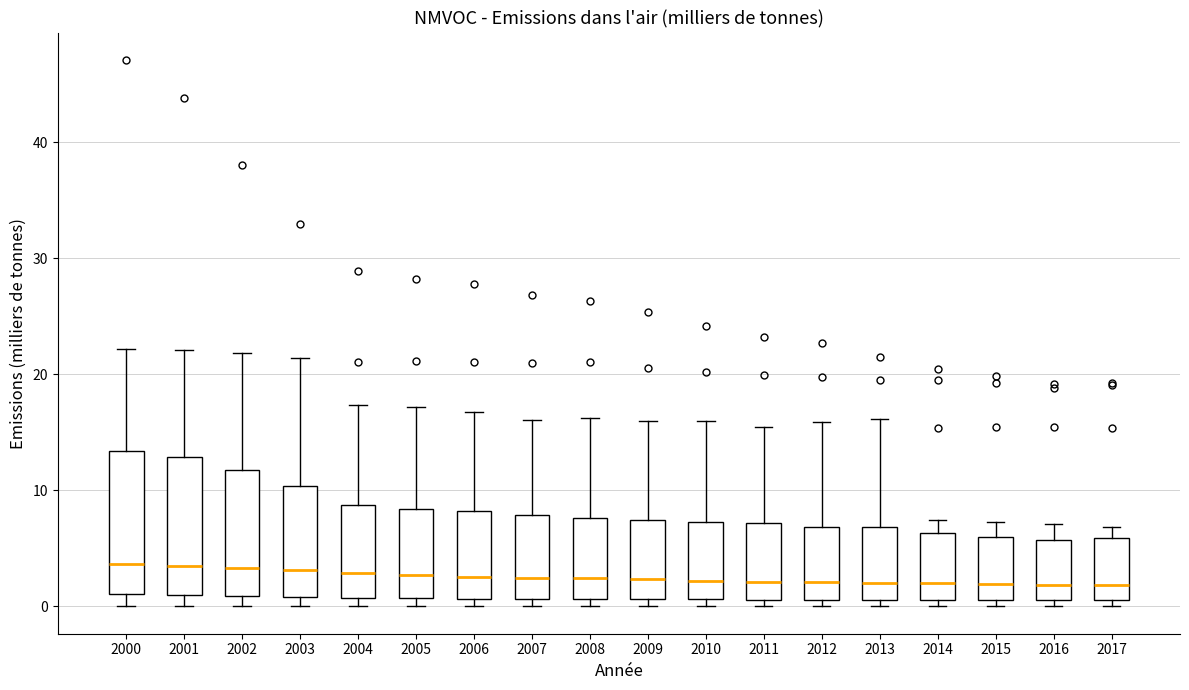

Where does the median line of the box at x = 2009 sit on the y-axis? The values are not printed on the chart, so give them approximately, as read against the axis.

2